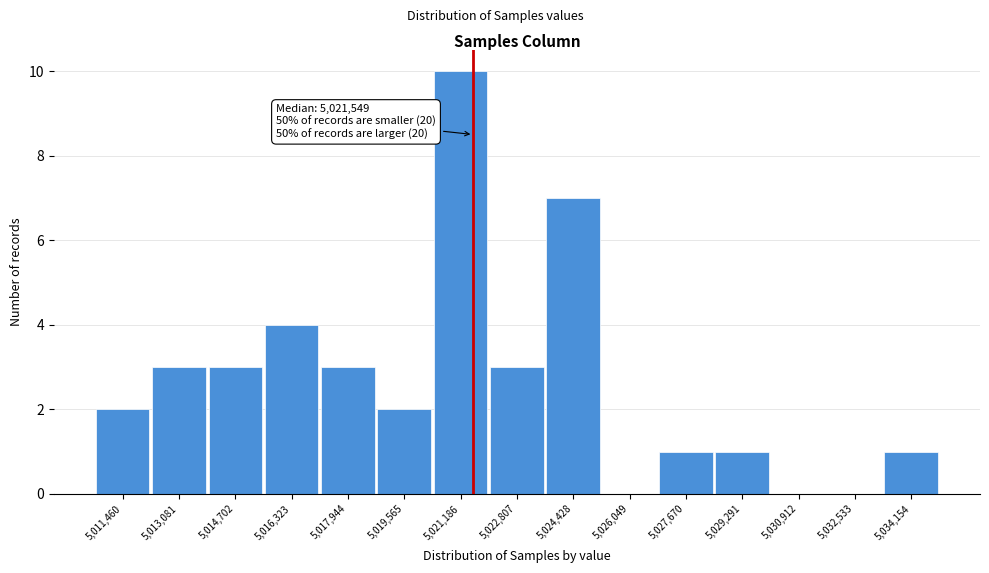

Reading left to right, list all the values displayed in this chart.

5,011,460=2	5,013,081=3	5,014,702=3	5,016,323=4	5,017,944=3	5,019,565=2	5,021,186=10	5,022,807=3	5,024,428=7	5,026,049=0	5,027,670=1	5,029,291=1	5,030,912=0	5,032,533=0	5,034,154=1